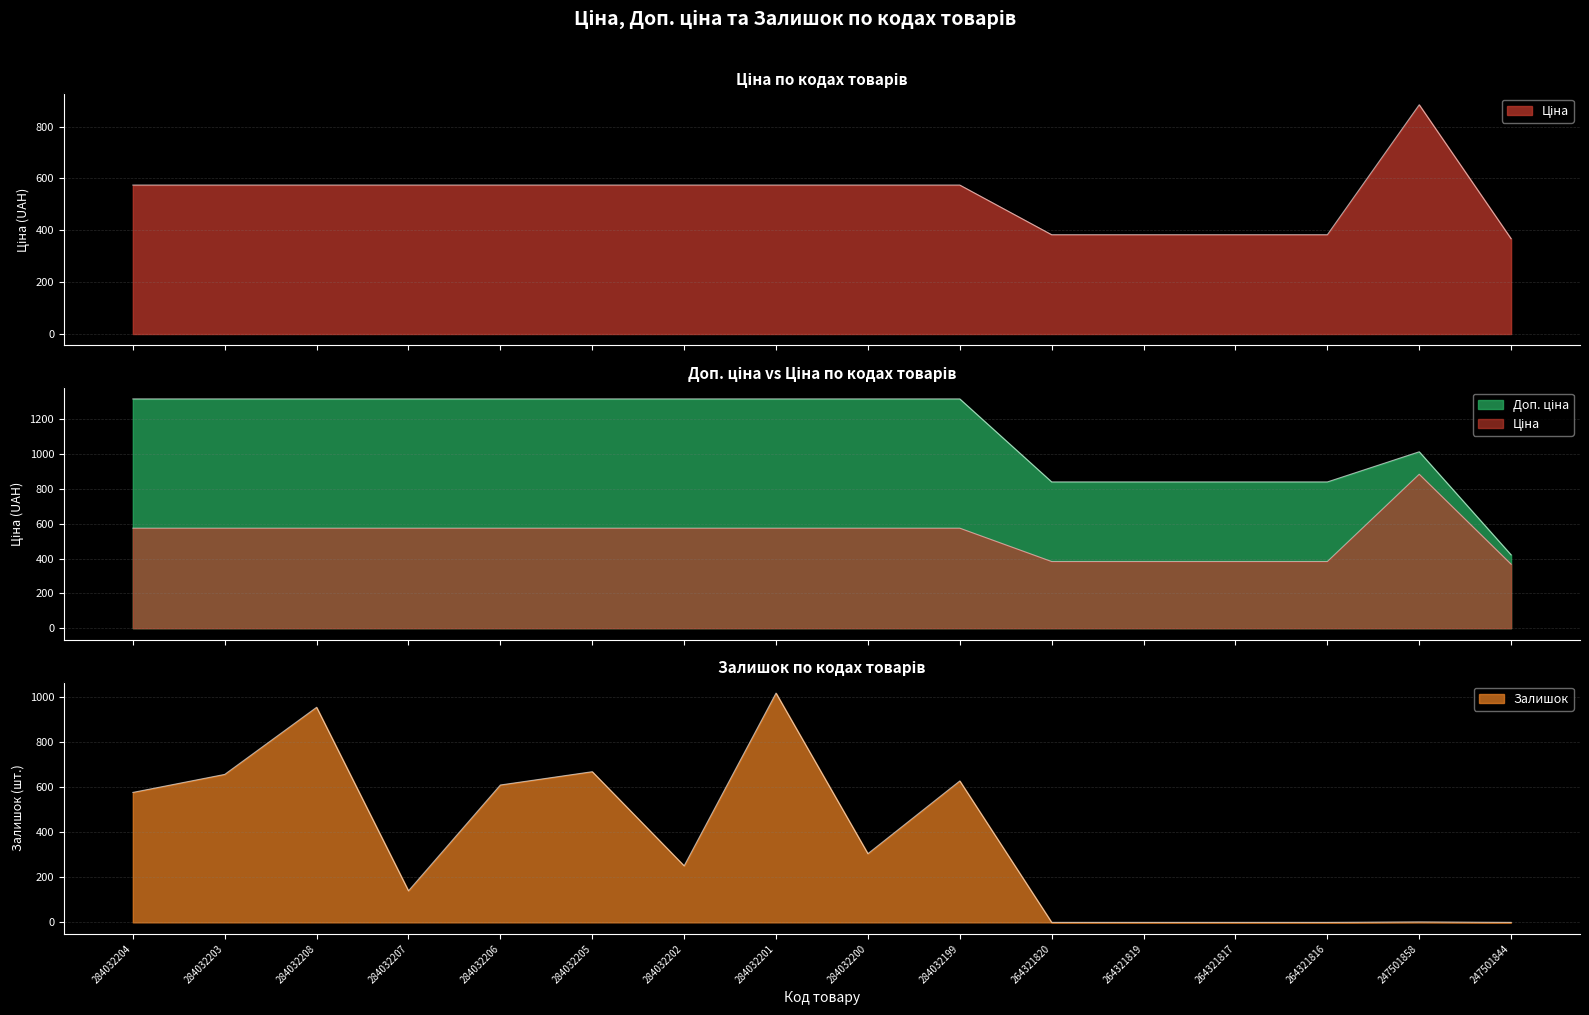

True or false: Залишок and Доп. ціна cross at least once.

False